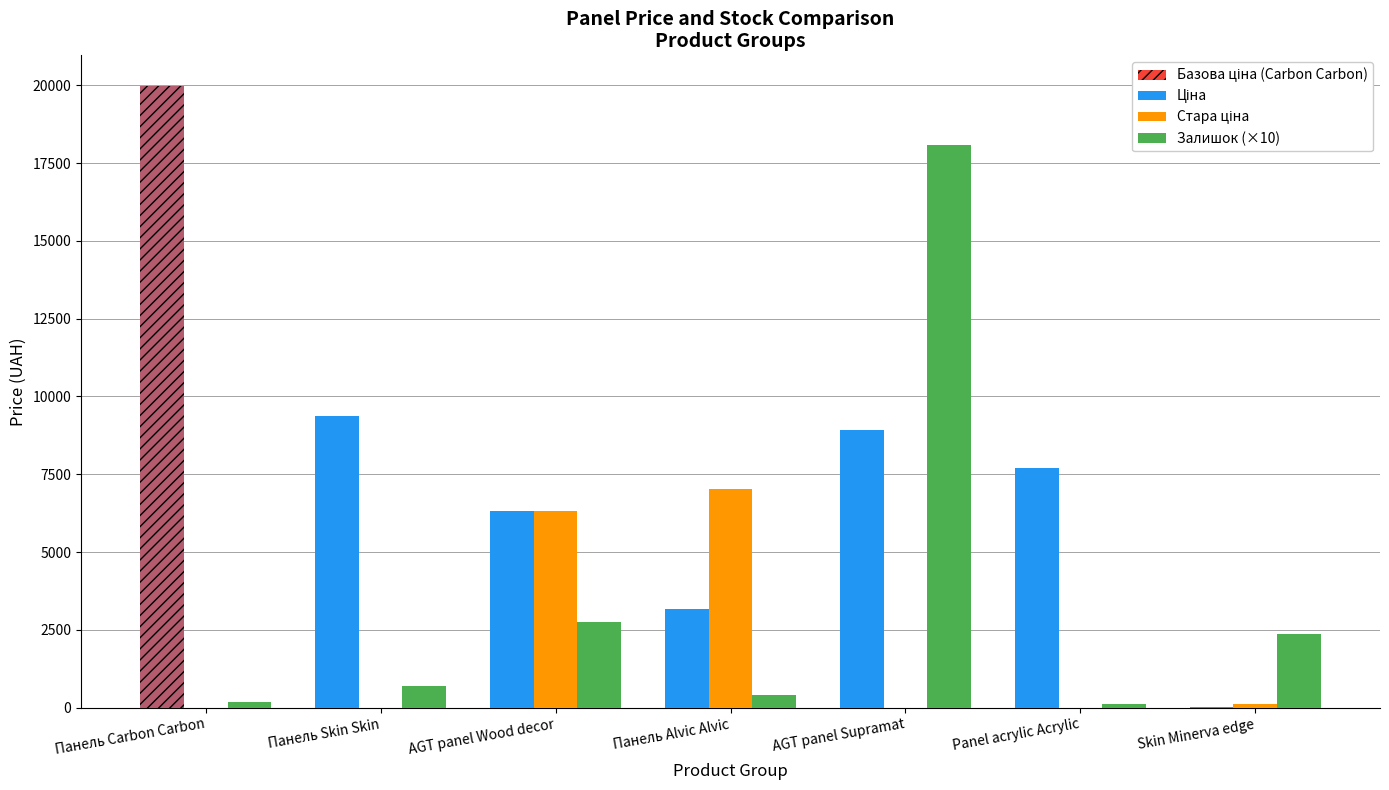

Reading left to right, list all the values displayed in this chart.

Ціна: 19964.2	9384.0	6308.8	3157.9	8934.1	7693.1	31.9
Стара ціна: 0.0	0.0	6308.8	7017.6	0.0	0.0	114.1
Залишок (×10): 170.0	690.0	2750.0	390.0	18090.0	110.0	2370.0